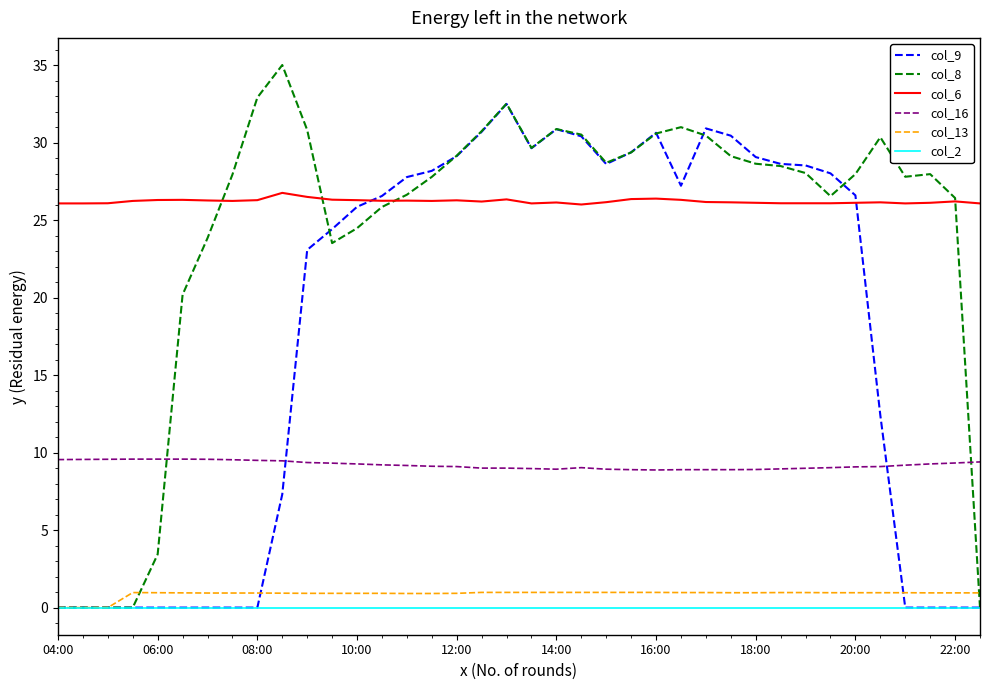

What is the average value of the col_16 series?

9.2